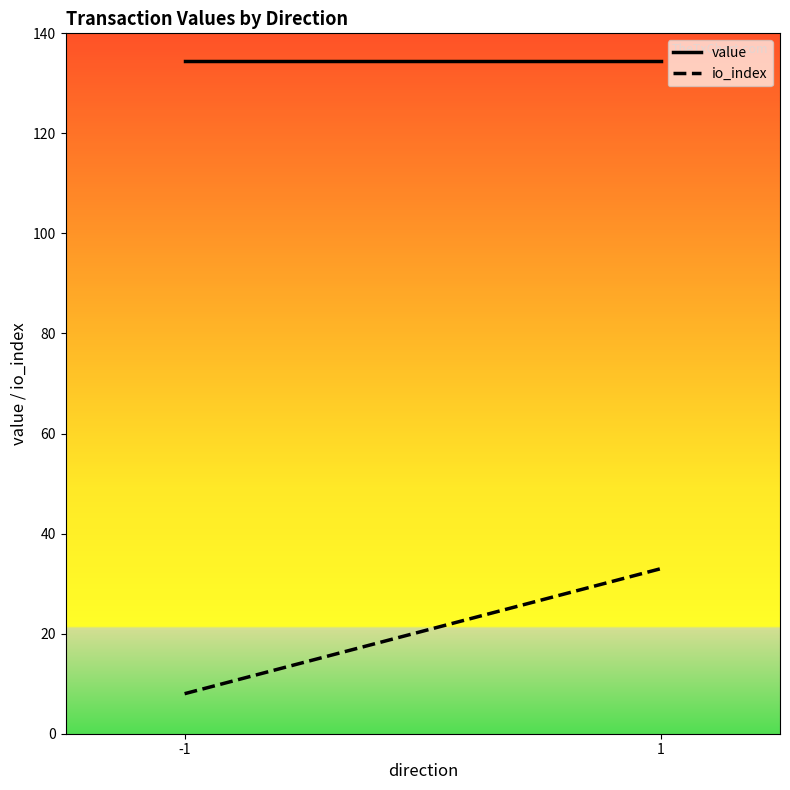

At which category is the sum across all series the highest?

1